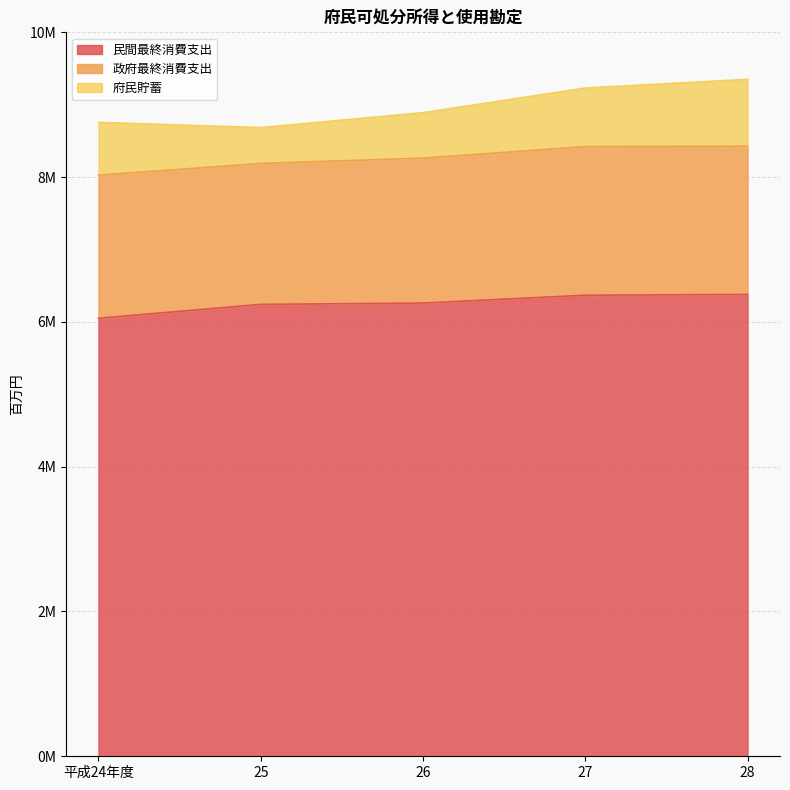

At which label does 府民貯蓄 first exceed 729109?

27